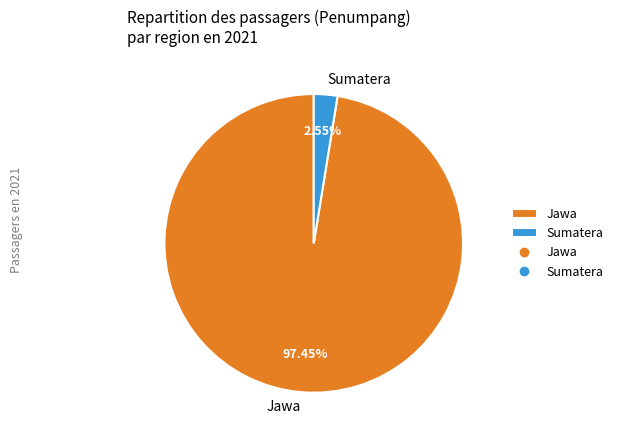

Combined, do Sumatera and Jawa account for over 50%?

Yes